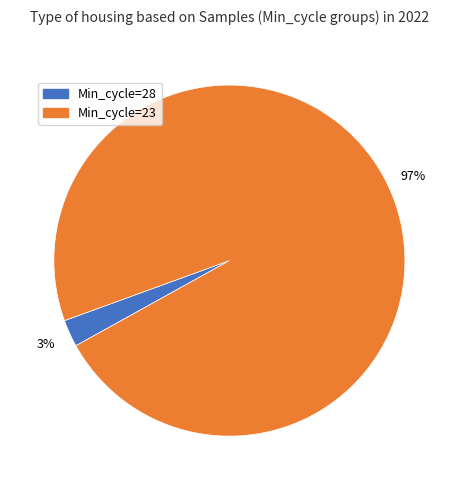

Is there any slice that represents more than half of the pie?

Yes